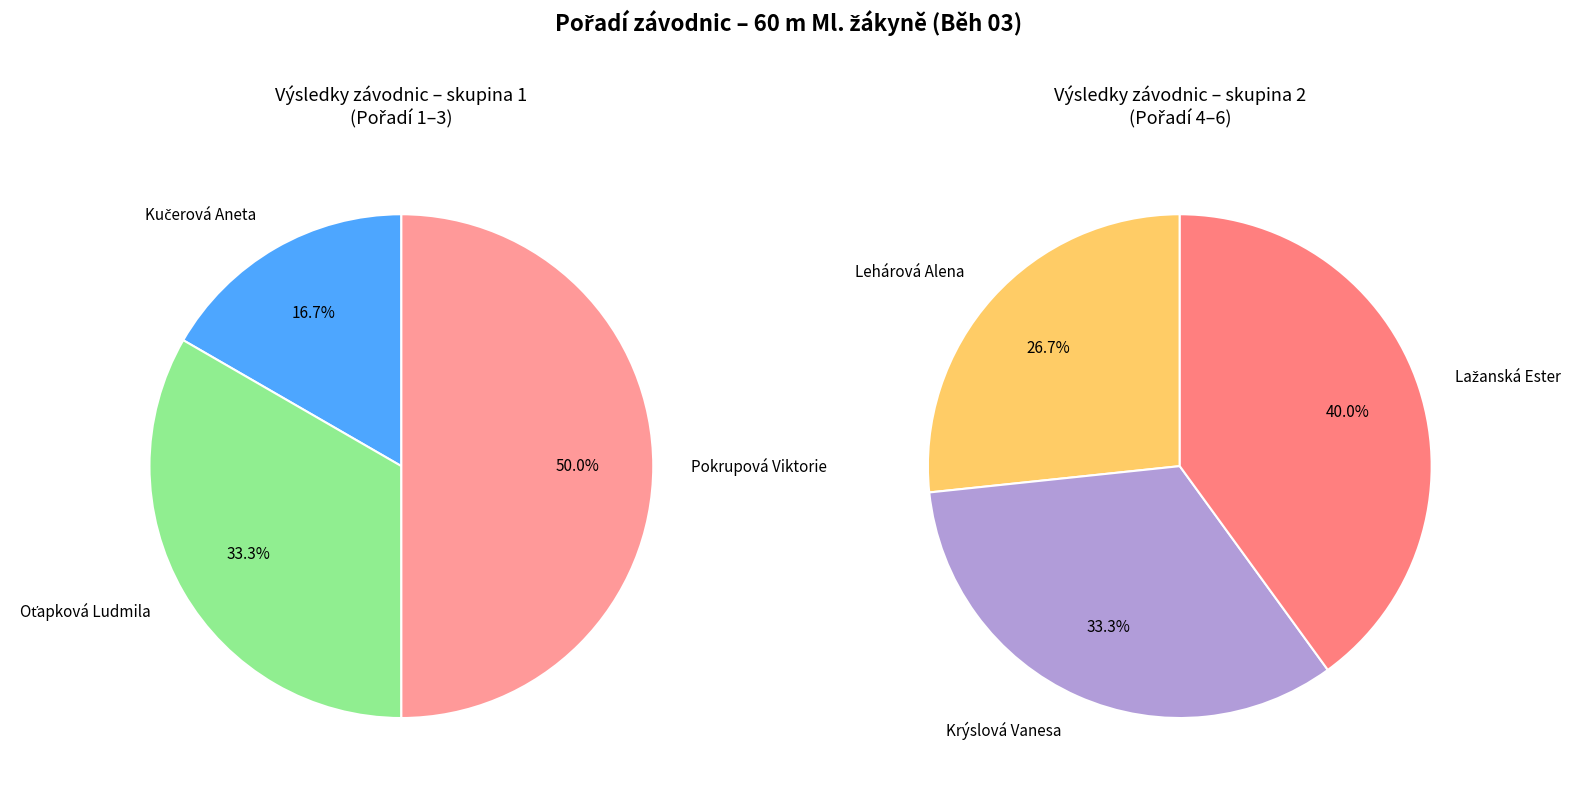

Which category has the smallest portion of the pie?

Kučerová Aneta